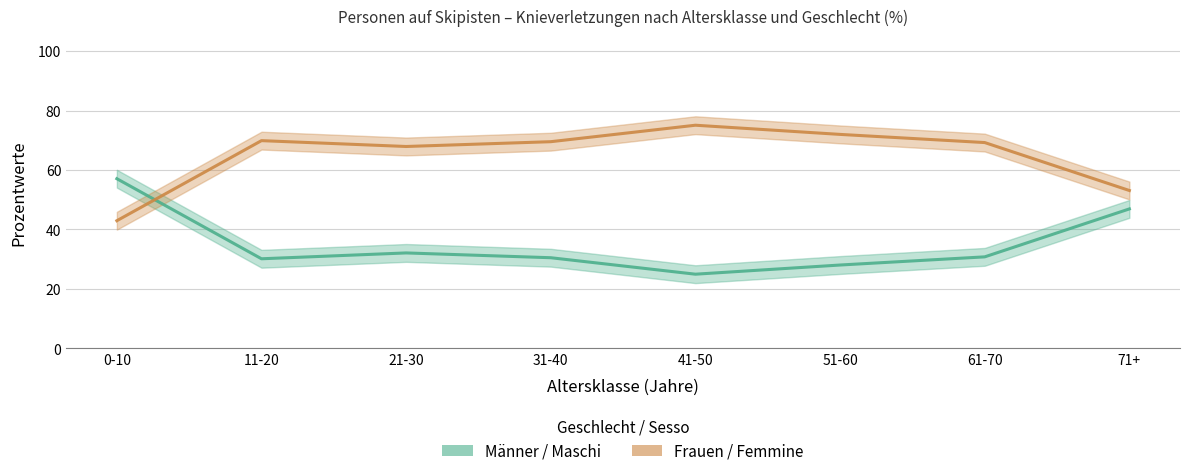

Which series changed the most between 61-70 and 71+?

Frauen / Femmine